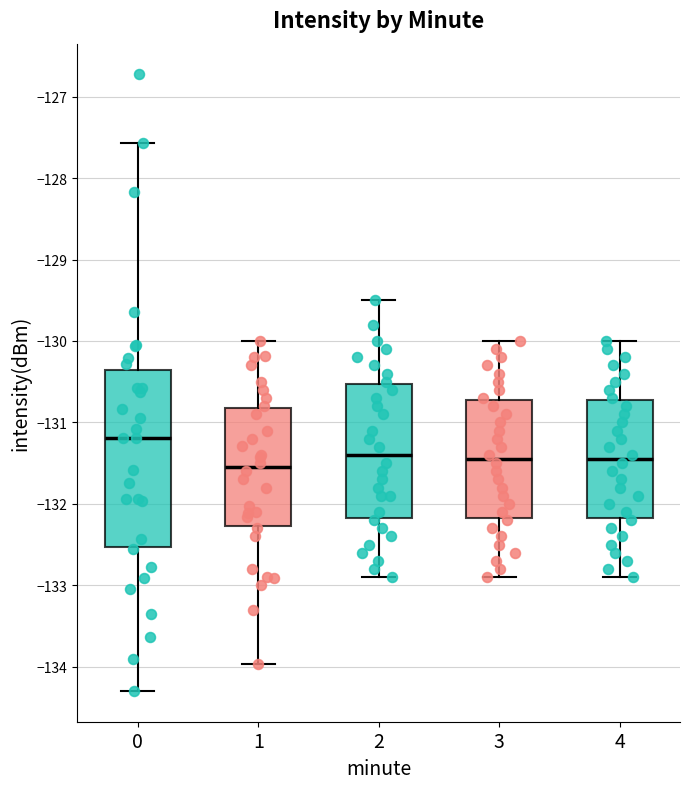

Reading left to right, transcribe this box plot: for each box, give where its median line is, the range the box spans, and where its two whiskers end, as read against the y-axis. The values are not printed on the chart, so give them approximately, as read against the axis.

0: median -131.2, box -132.5 to -130.4, whiskers -134.3 to -127.6
1: median -131.5, box -132.3 to -130.8, whiskers -134.0 to -130.0
2: median -131.4, box -132.2 to -130.5, whiskers -132.9 to -129.5
3: median -131.4, box -132.2 to -130.7, whiskers -132.9 to -130.0
4: median -131.4, box -132.2 to -130.7, whiskers -132.9 to -130.0